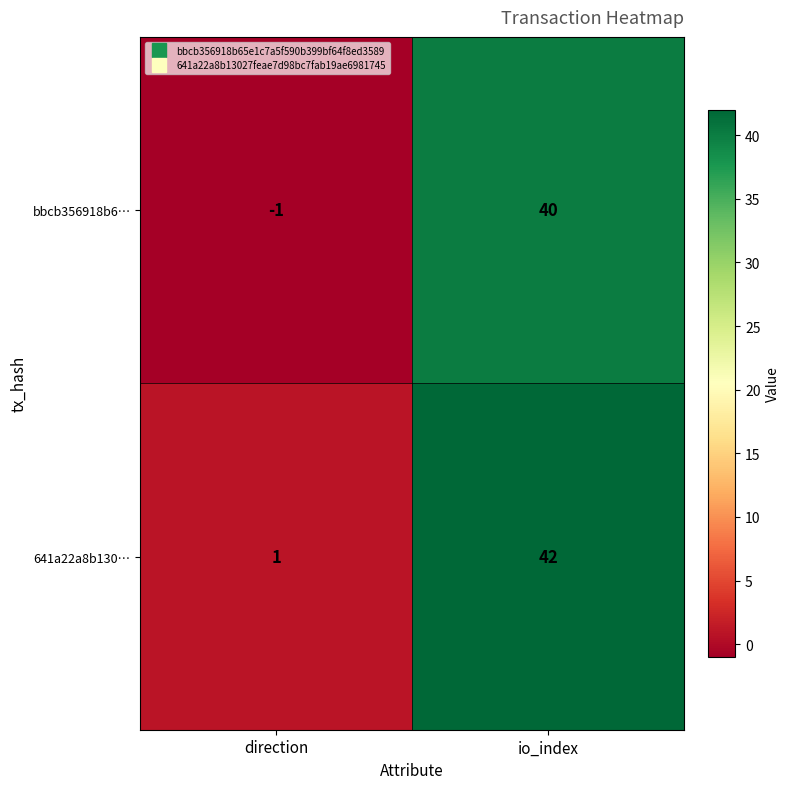

What is the greatest value displayed?

42